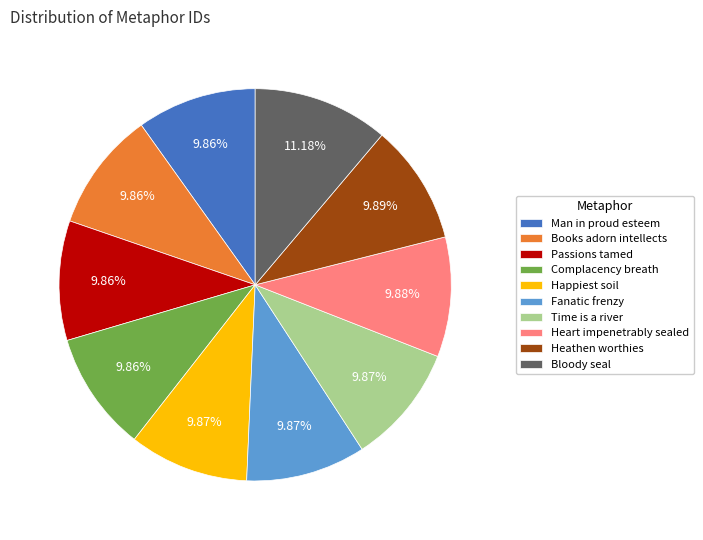

To the nearest percent, what is the difference between the Bloody seal and Heathen worthies slice percentages?

1%